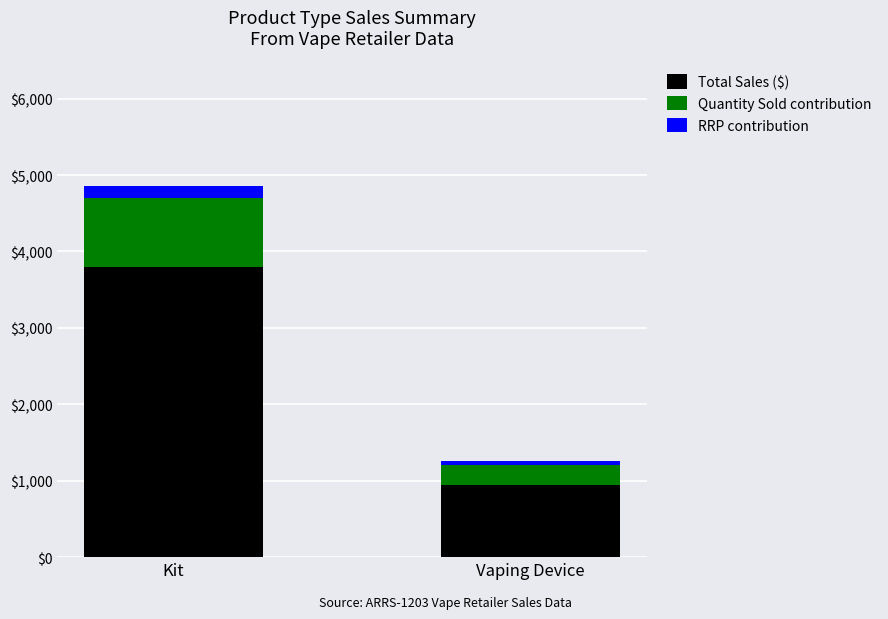

Is it true that Total Sales ($) equals 3800.0 at Kit?

True